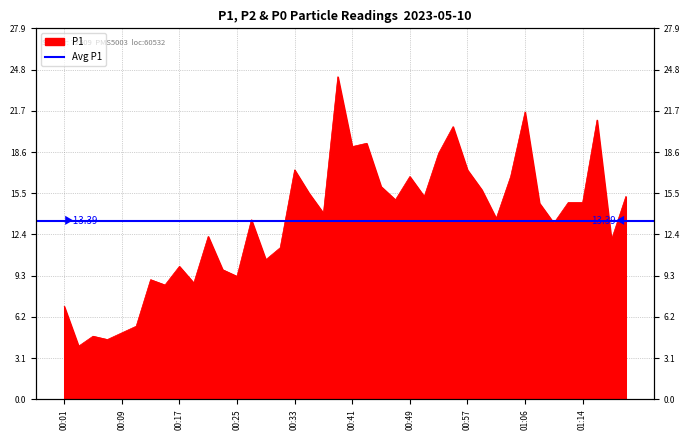

What is the difference between the second highest and second lowest values?

17.1